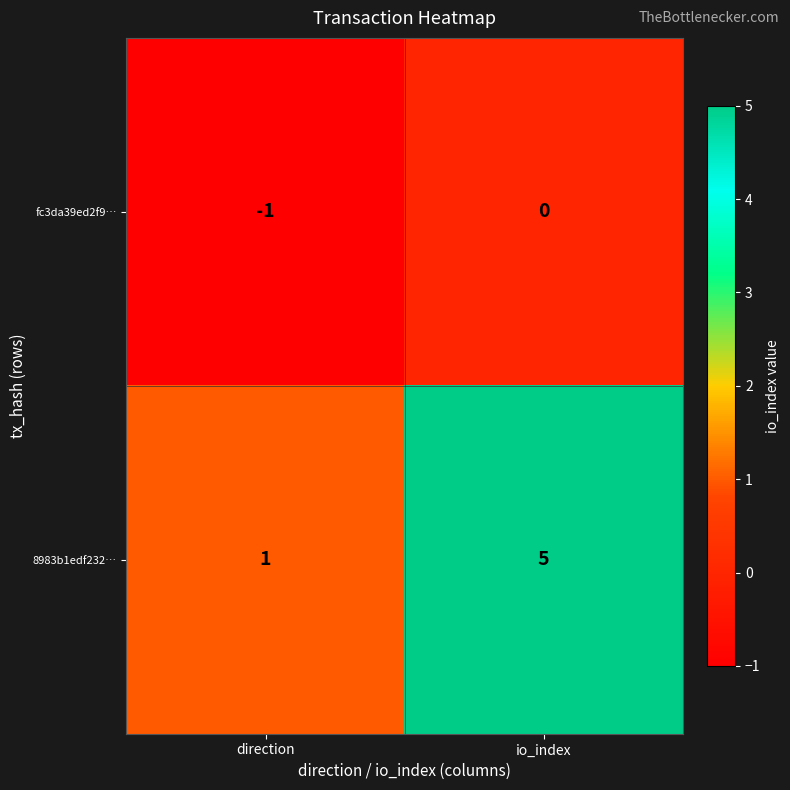

The value of 8983b1edf232… at direction is 1. True or false?

True